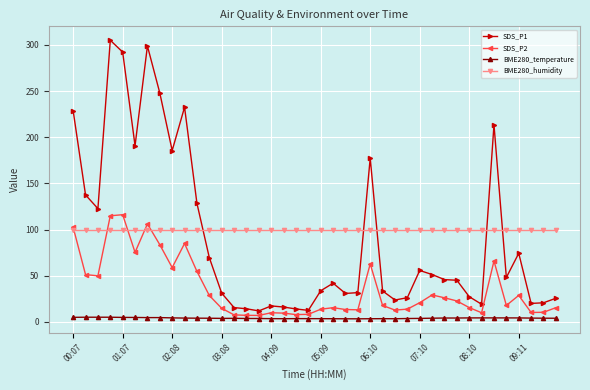

At how many categories does at least one series exceed 159?

10